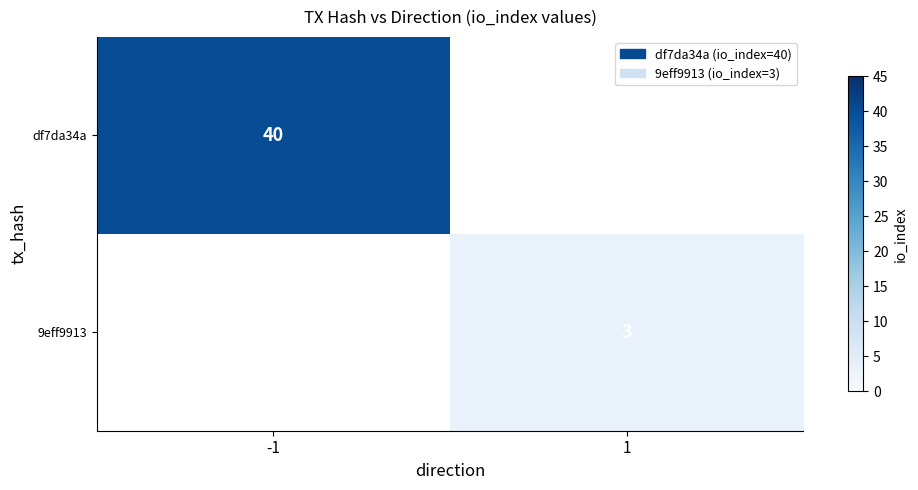

Is the value of 9eff9913 at -1 greater than the value of df7da34a at -1?

No